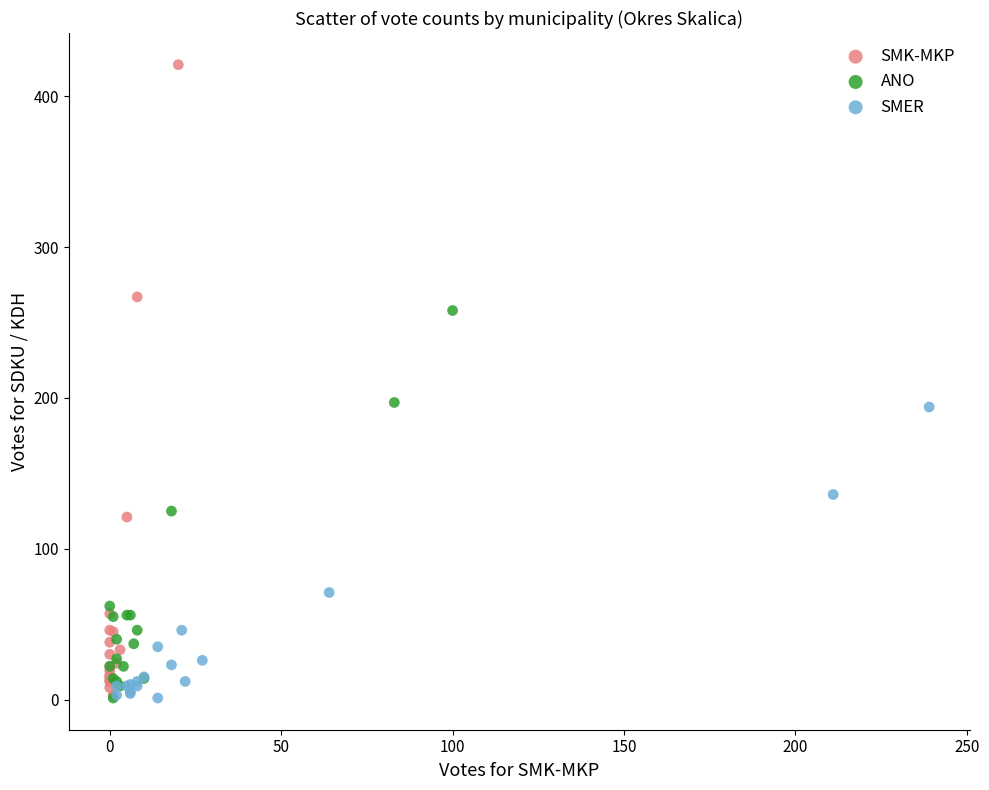

Which series contains the highest Y value?

SMK-MKP